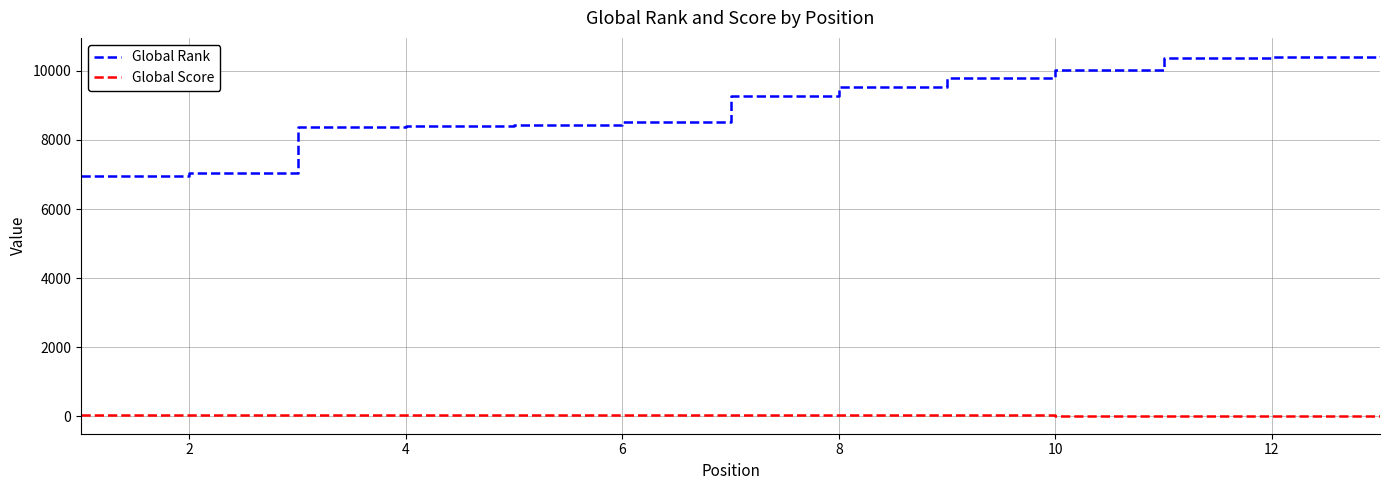

At how many categories does at least one series exceed 6016?

13